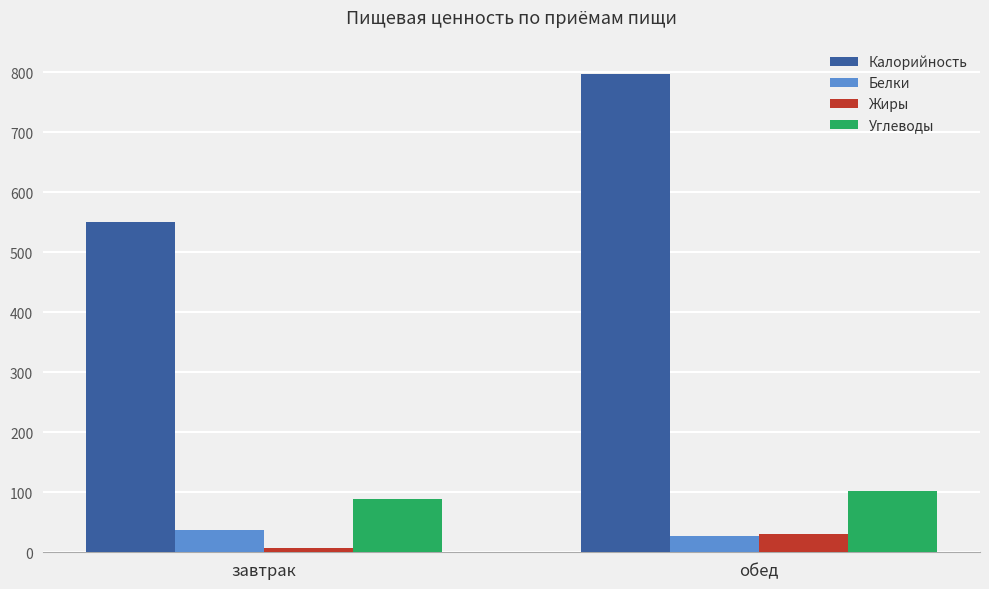

What value does the Углеводы series have at обед, to the nearest 10?

100